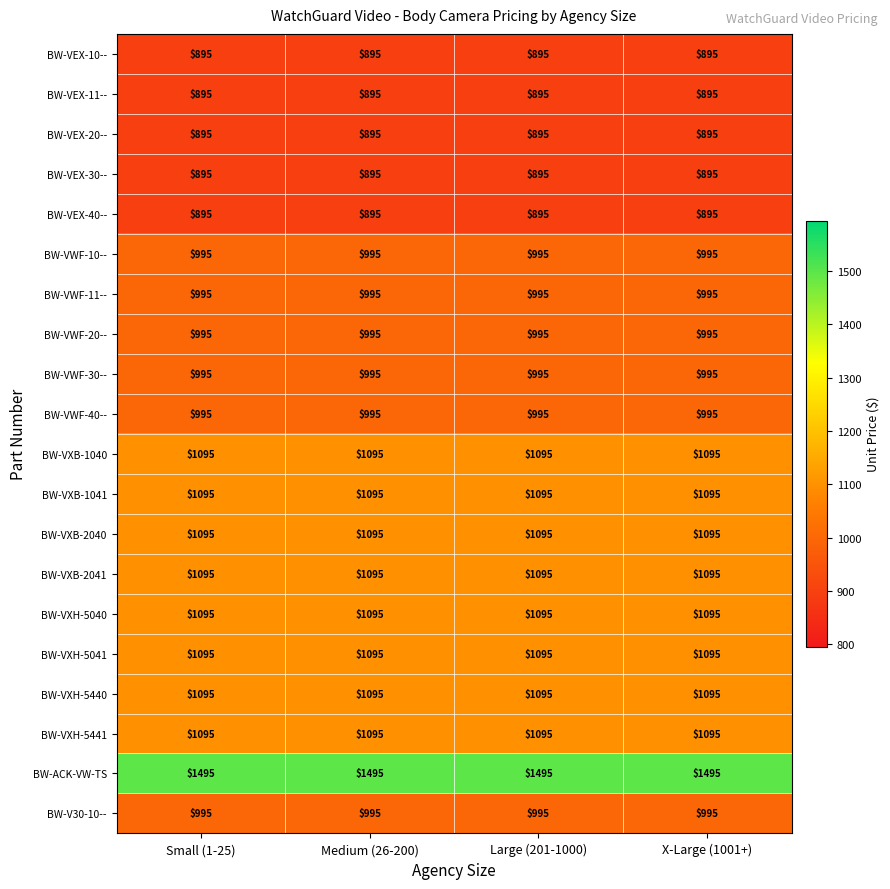

What is the spread (max minus min) of values at Medium (26-200)?

600